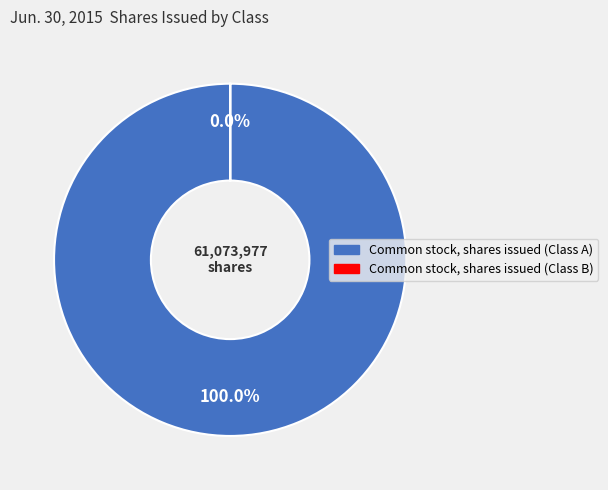

Which has a higher value, Common stock, shares issued (Class A) or Common stock, shares issued (Class B)?

Common stock, shares issued (Class A)